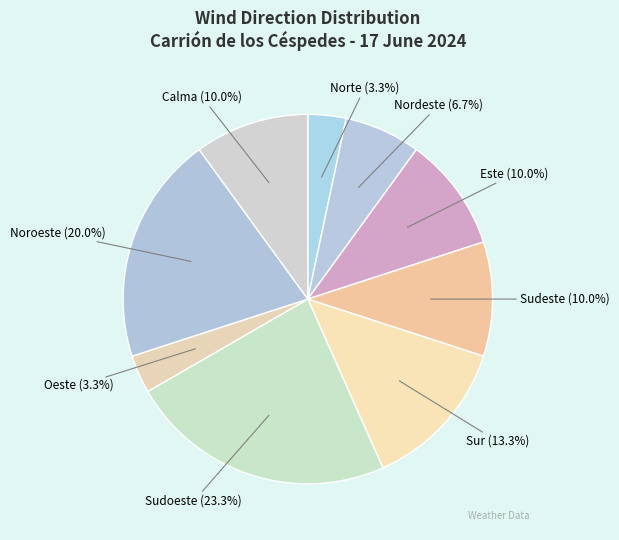

Rank the categories by value from lowest to highest.

Norte, Oeste, Nordeste, Este, Sudeste, Calma, Sur, Noroeste, Sudoeste